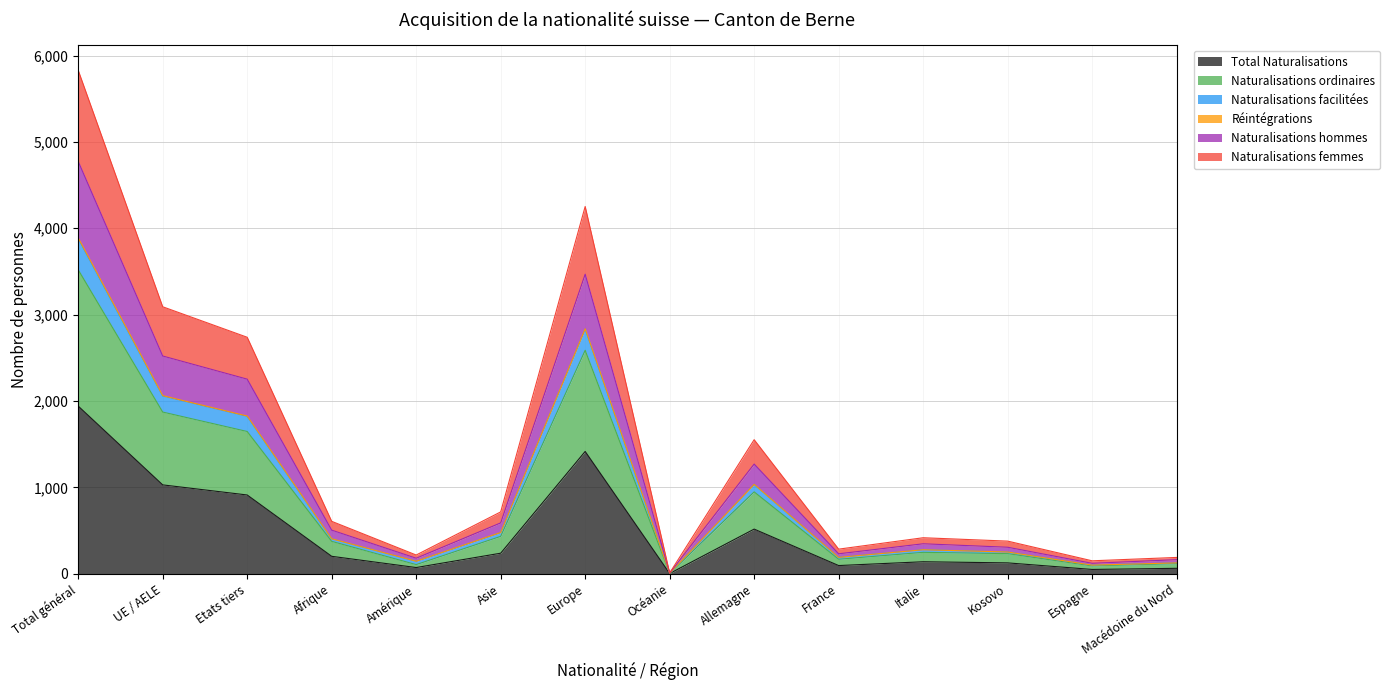

What is the highest value of the Total Naturalisations series?

1941